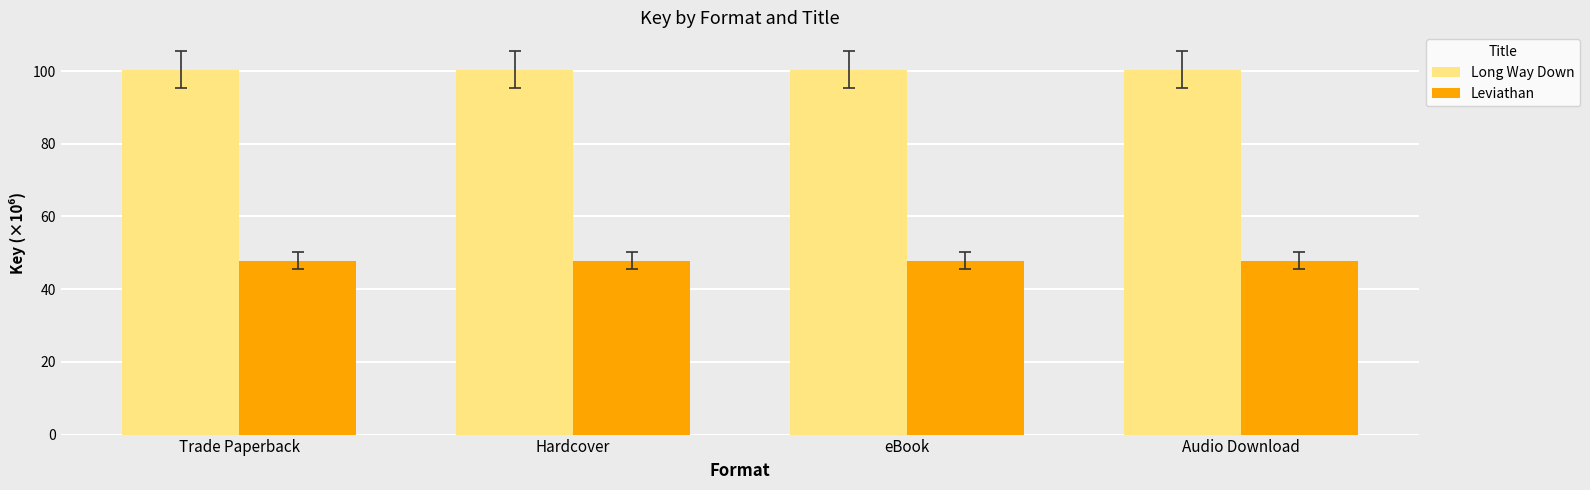

What are all the series names shown in the legend?

Long Way Down, Leviathan